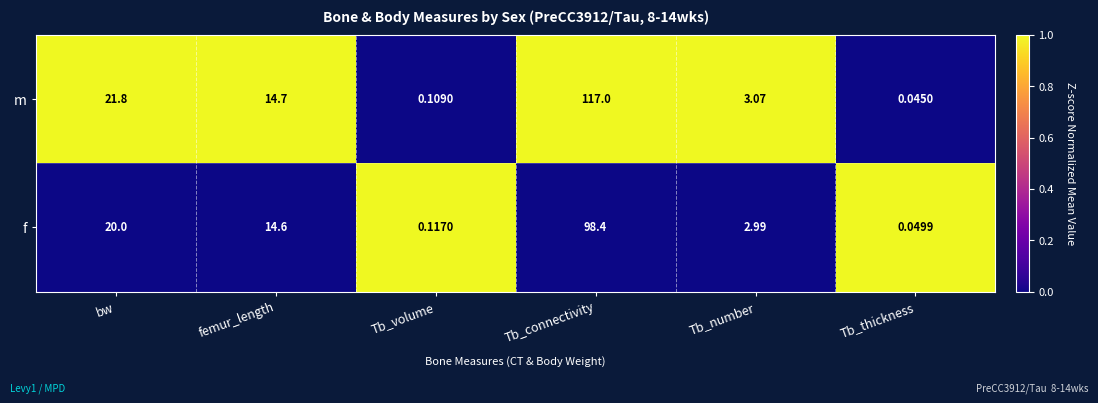

Is the value of f at Tb_connectivity greater than the value of m at Tb_connectivity?

No